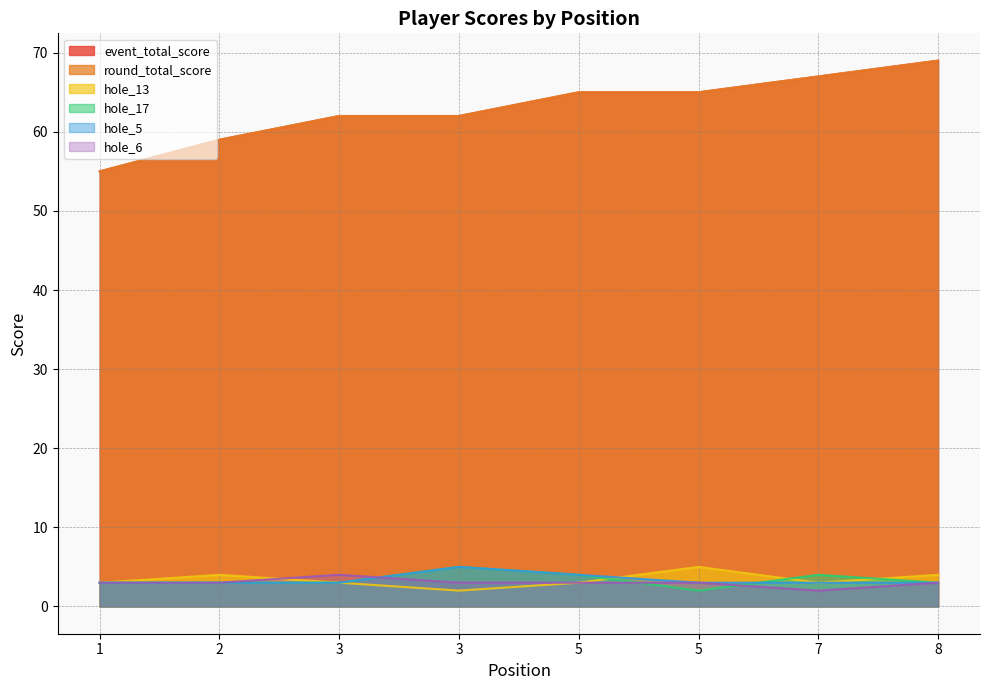

Reading left to right, what are all the values shown in this chart?

event_total_score: 55	59	62	62	65	65	67	69
round_total_score: 55	59	62	62	65	65	67	69
hole_13: 3	4	3	2	3	5	3	4
hole_17: 3	3	3	5	4	2	4	3
hole_5: 3	3	3	5	4	3	3	3
hole_6: 3	3	4	3	3	3	2	3